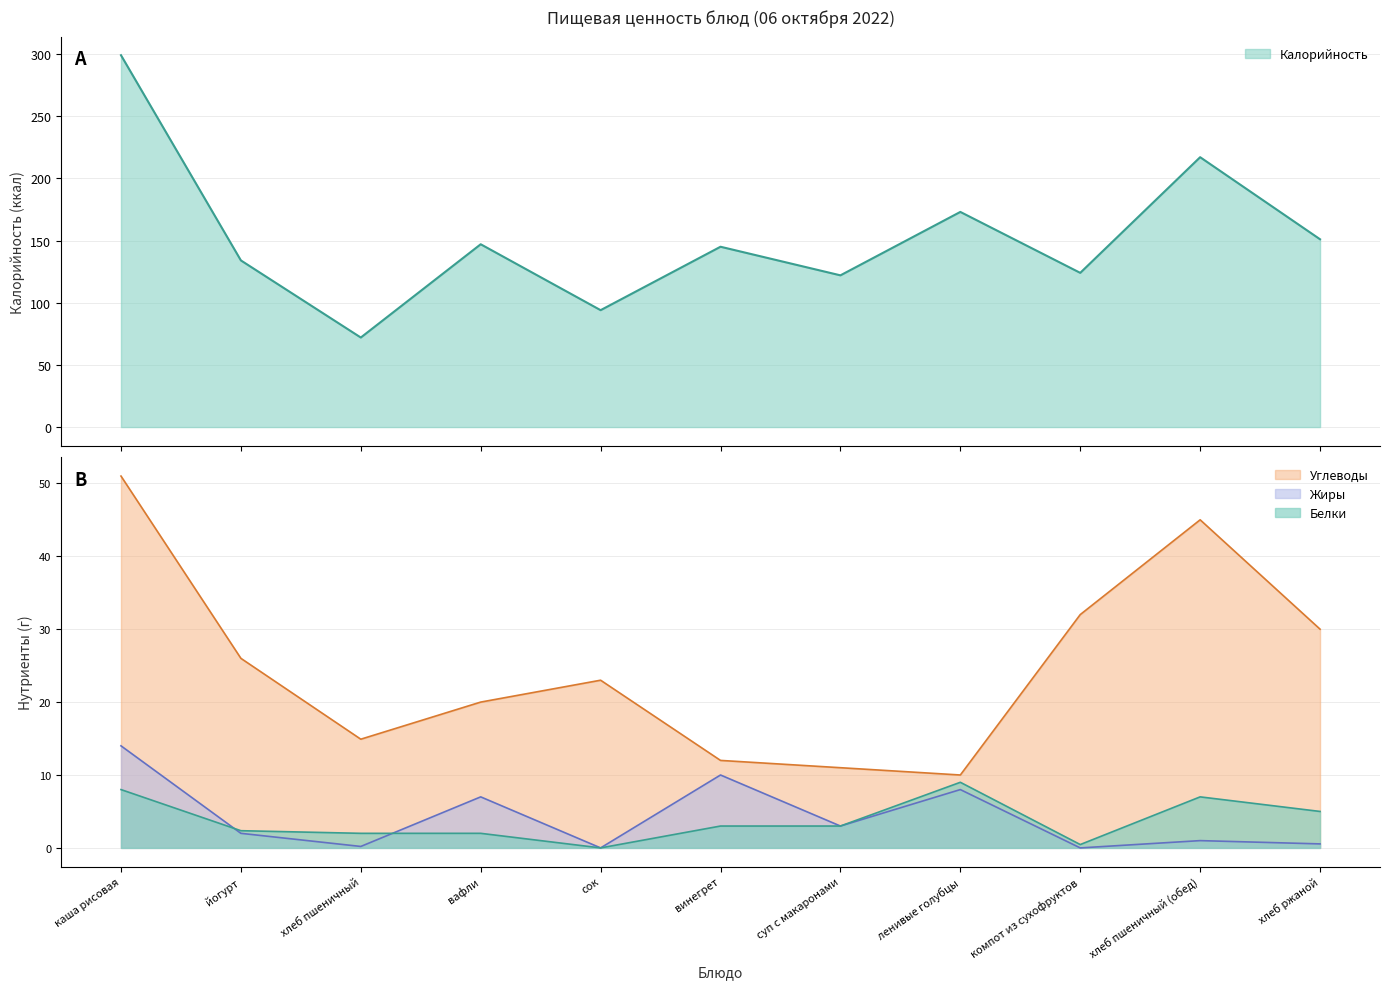

Reading left to right, extract all data points from this chart.

Калорийность: каша рисовая=299.0	йогурт=134.0	хлеб пшеничный=72.0	вафли=147.0	сок=94.0	винегрет=145.0	суп с макаронами=122.0	ленивые голубцы=173.0	компот из сухофруктов=124.0	хлеб пшеничный (обед)=217.0	хлеб ржаной=151.0
Белки: каша рисовая=8.0	йогурт=2.4	хлеб пшеничный=2.0	вафли=2.0	сок=0.0	винегрет=3.0	суп с макаронами=3.0	ленивые голубцы=9.0	компот из сухофруктов=0.5	хлеб пшеничный (обед)=7.0	хлеб ржаной=5.0
Жиры: каша рисовая=14.0	йогурт=2.0	хлеб пшеничный=0.2	вафли=7.0	сок=0.0	винегрет=10.0	суп с макаронами=3.0	ленивые голубцы=8.0	компот из сухофруктов=0.0	хлеб пшеничный (обед)=1.0	хлеб ржаной=0.6
Углеводы: каша рисовая=51.0	йогурт=26.0	хлеб пшеничный=14.9	вафли=20.0	сок=23.0	винегрет=12.0	суп с макаронами=11.0	ленивые голубцы=10.0	компот из сухофруктов=32.0	хлеб пшеничный (обед)=45.0	хлеб ржаной=30.0